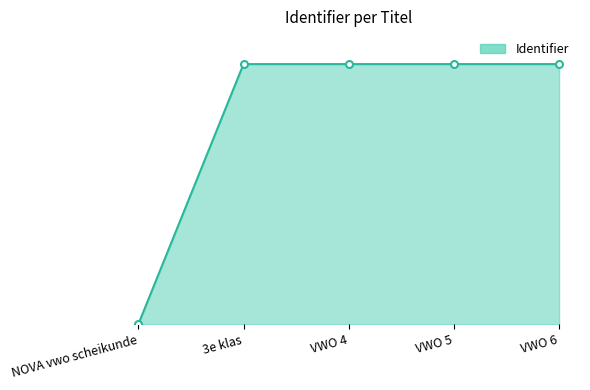

What is the greatest value displayed?

7993222